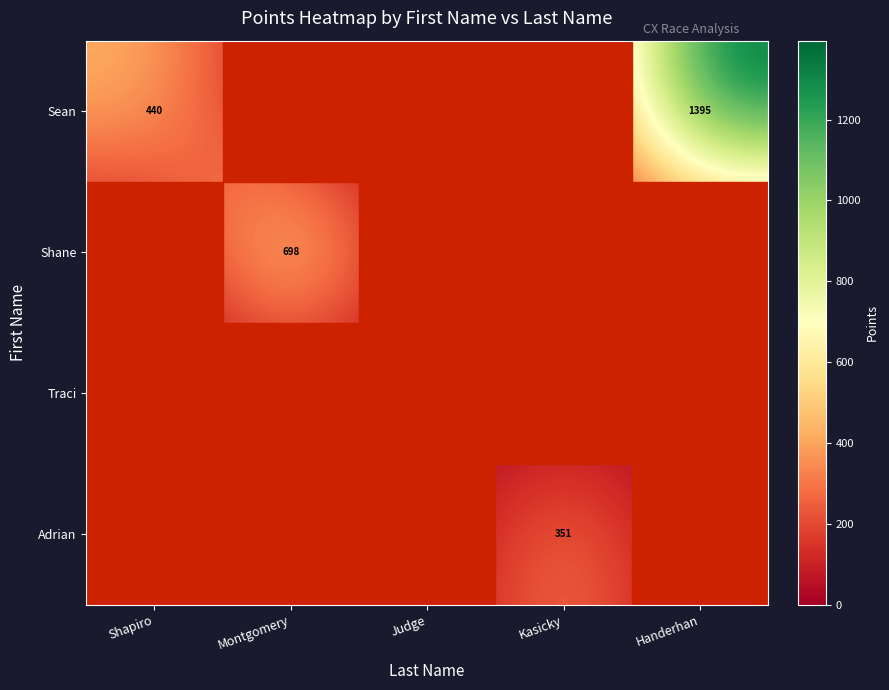

Which has a higher value, Handerhan or Judge?

Handerhan